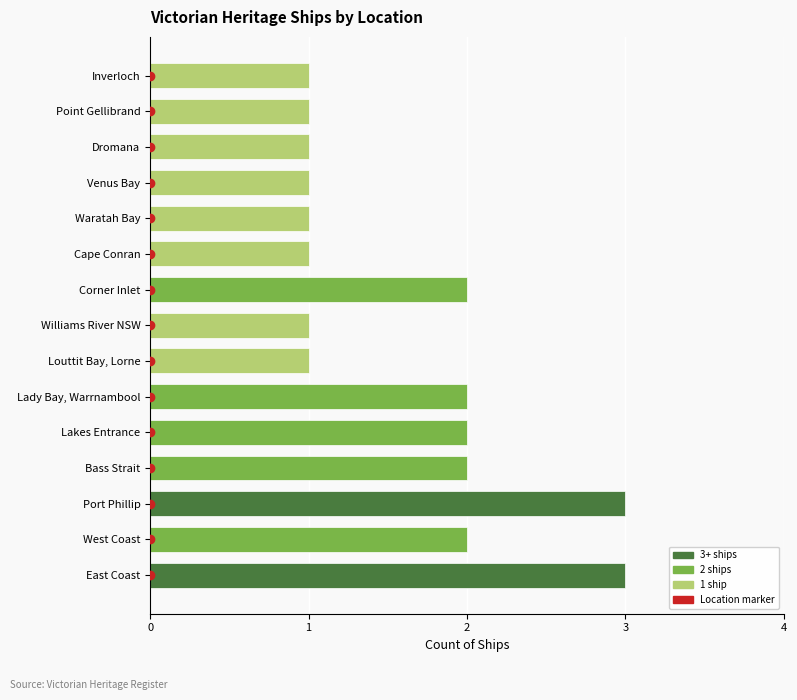

How many values are between 1 and 2?

13